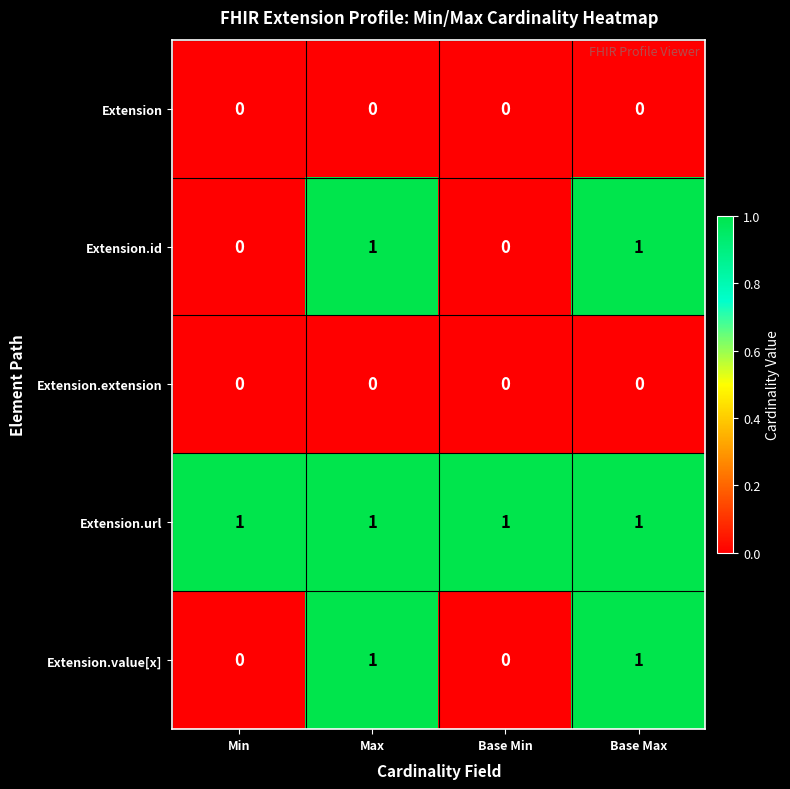

Reading left to right, what are all the values shown in this chart?

Extension: Min=0	Max=0	Base Min=0	Base Max=0
Extension.id: Min=0	Max=1	Base Min=0	Base Max=1
Extension.extension: Min=0	Max=0	Base Min=0	Base Max=0
Extension.url: Min=1	Max=1	Base Min=1	Base Max=1
Extension.value[x]: Min=0	Max=1	Base Min=0	Base Max=1